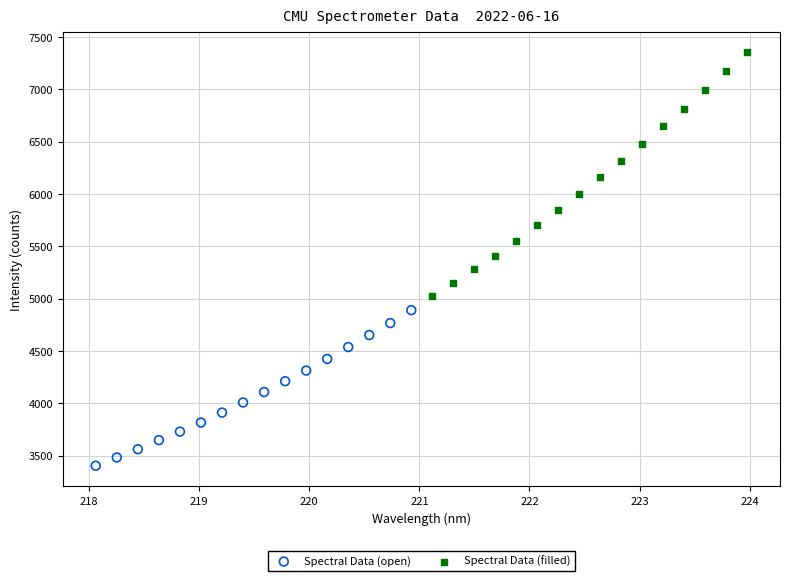

Which series contains the highest Y value?

Spectral Data (filled)